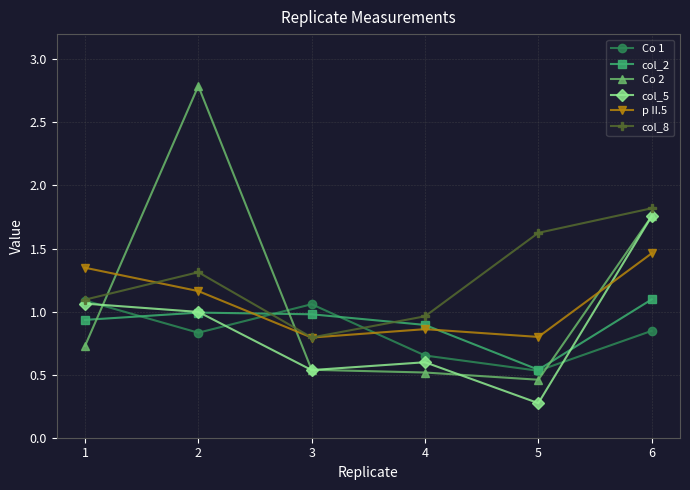

Which series has the widest spread of values?

Co 2